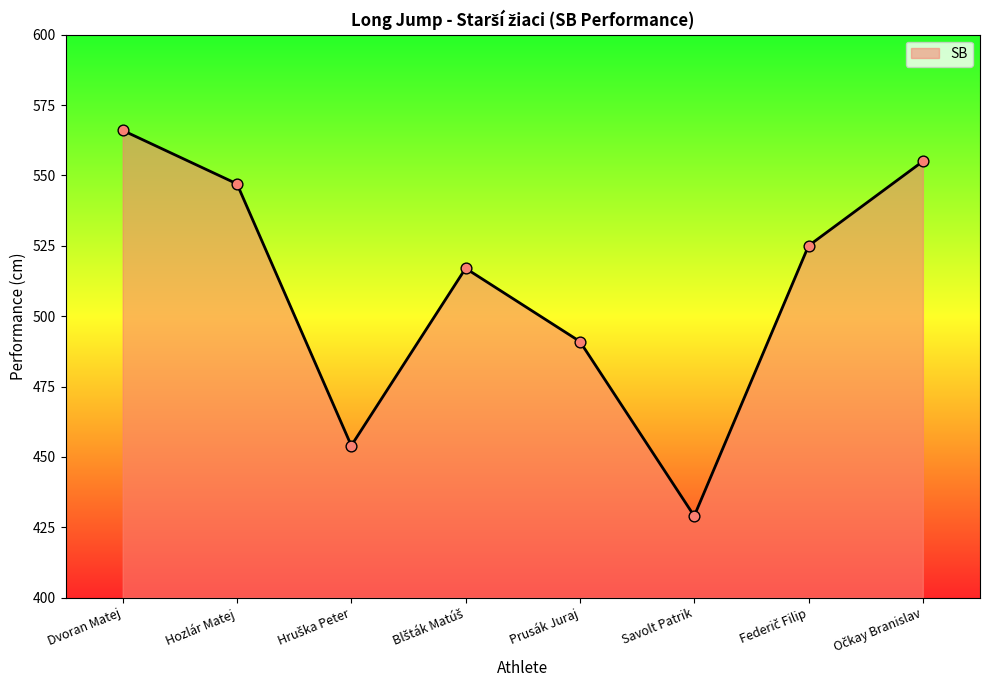

What is the ratio of the value at Savolt Patrik to the value at Hozlár Matej?

0.8